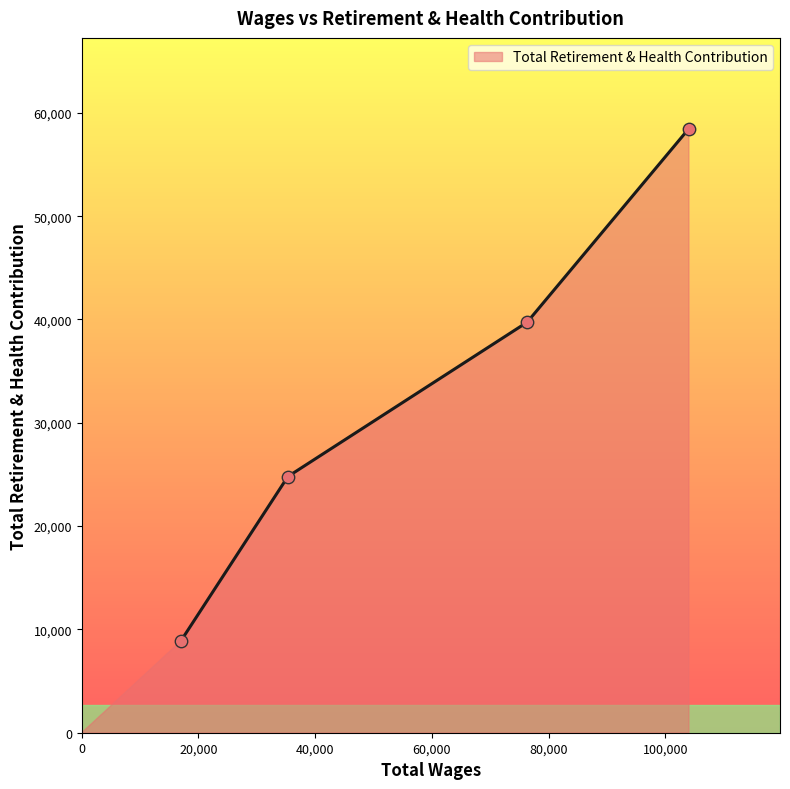

What is the sum of all values?

131873